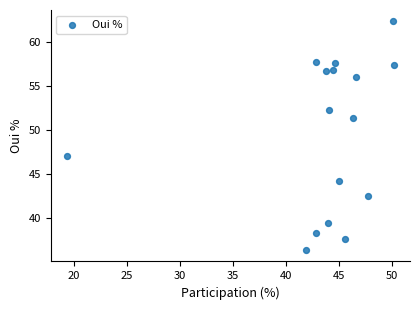

What Y value in the scatter plot is closest to 49?

47.0